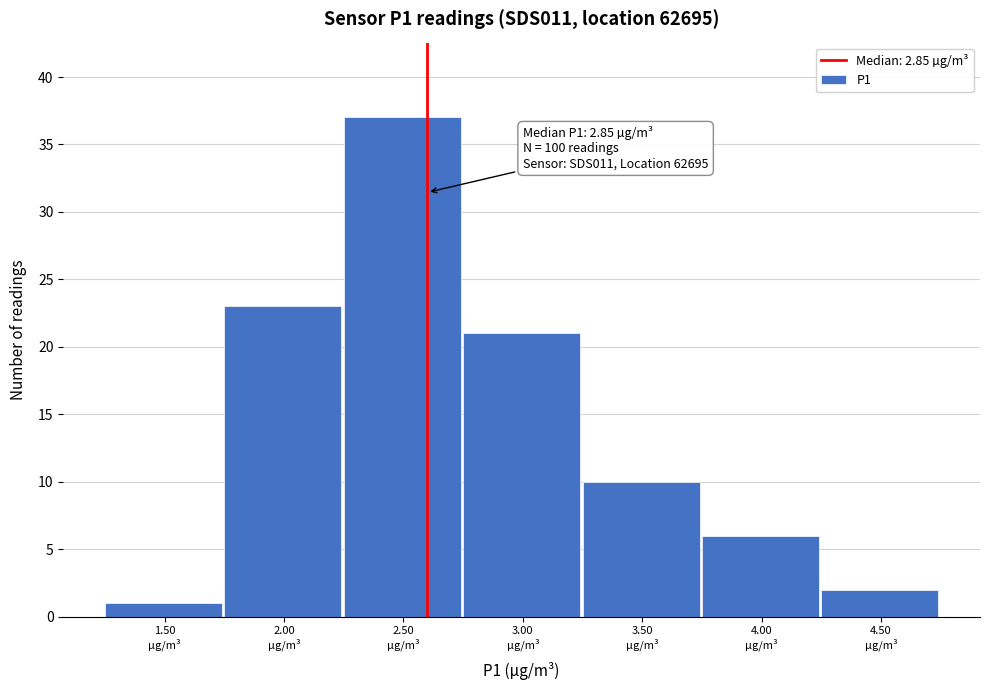

Reading left to right, extract all data points from this chart.

1	23	37	21	10	6	2